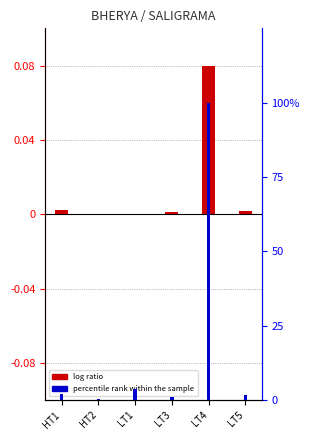

The value of log ratio at LT4 is 0.1. True or false?

True